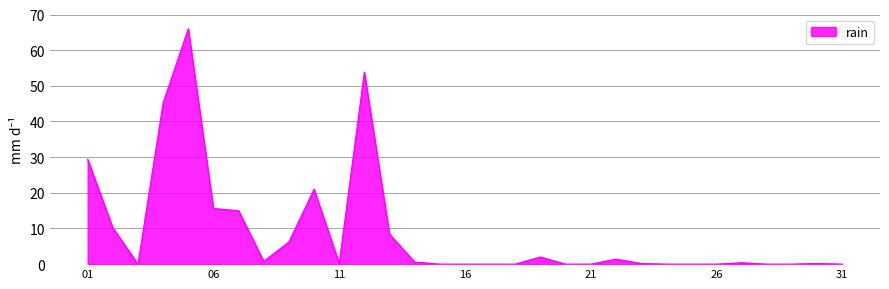

What is the difference between the maximum and minimum values?

66.0